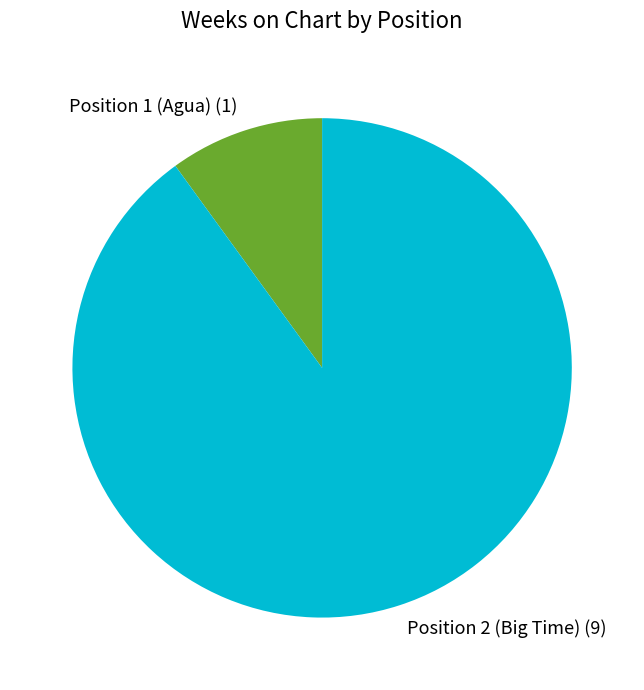

How many slices are in this pie chart?

2